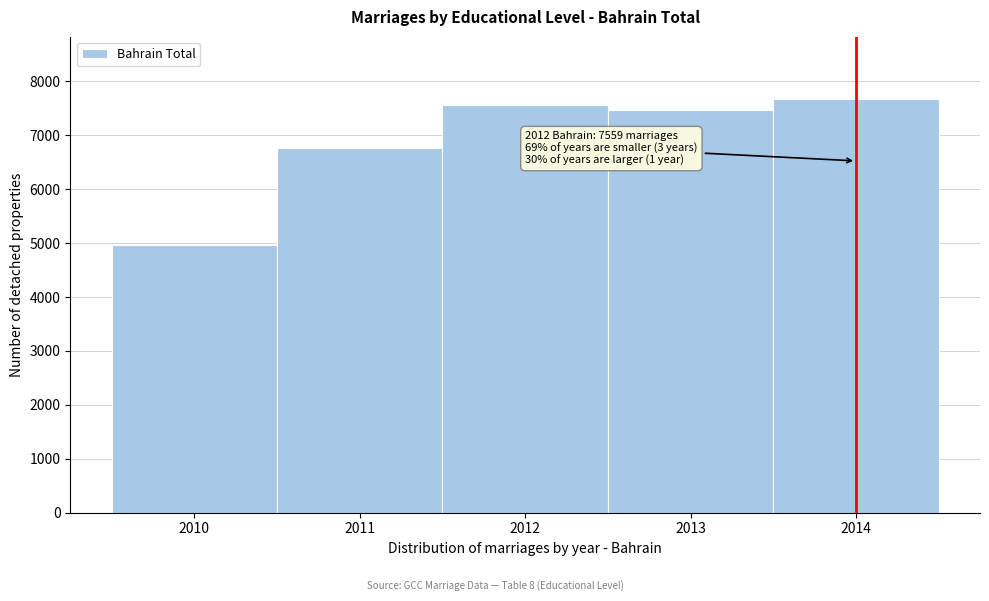

Reading left to right, extract all data points from this chart.

4960	6769	7559	7463	7673